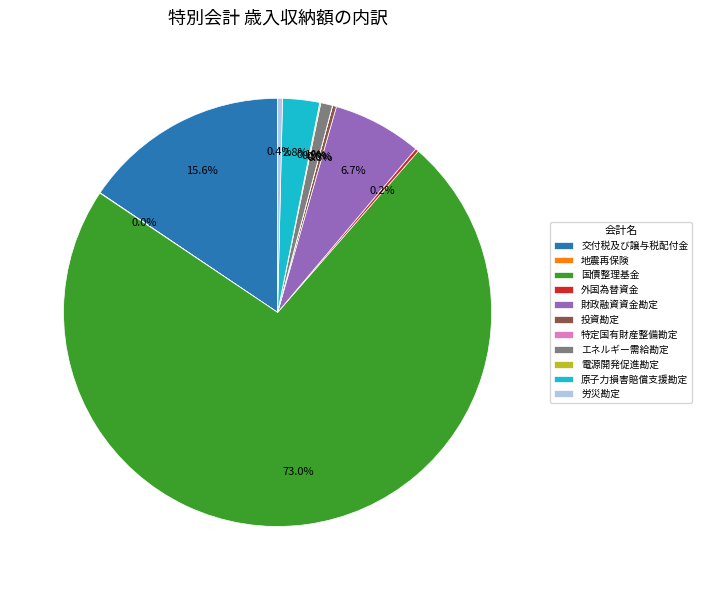

Which category has the biggest portion of the pie?

国債整理基金